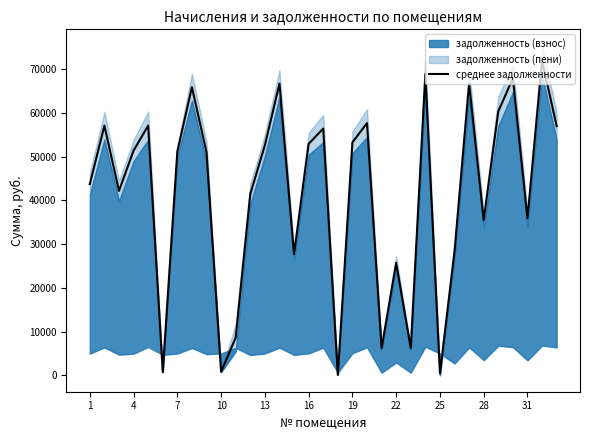

What is the difference between the maximum and minimum values?

71827.9